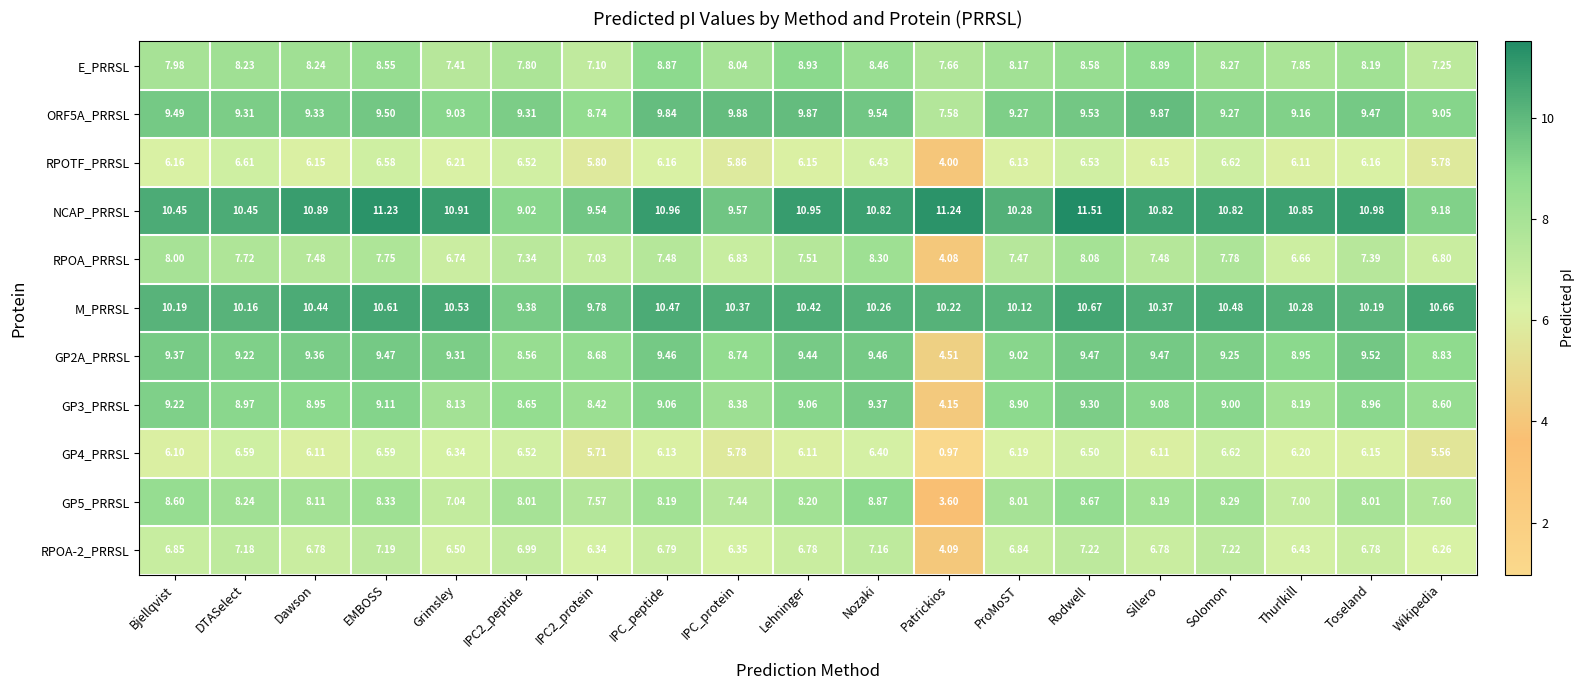

Where does the M_PRRSL series first go above 10?

Bjellqvist